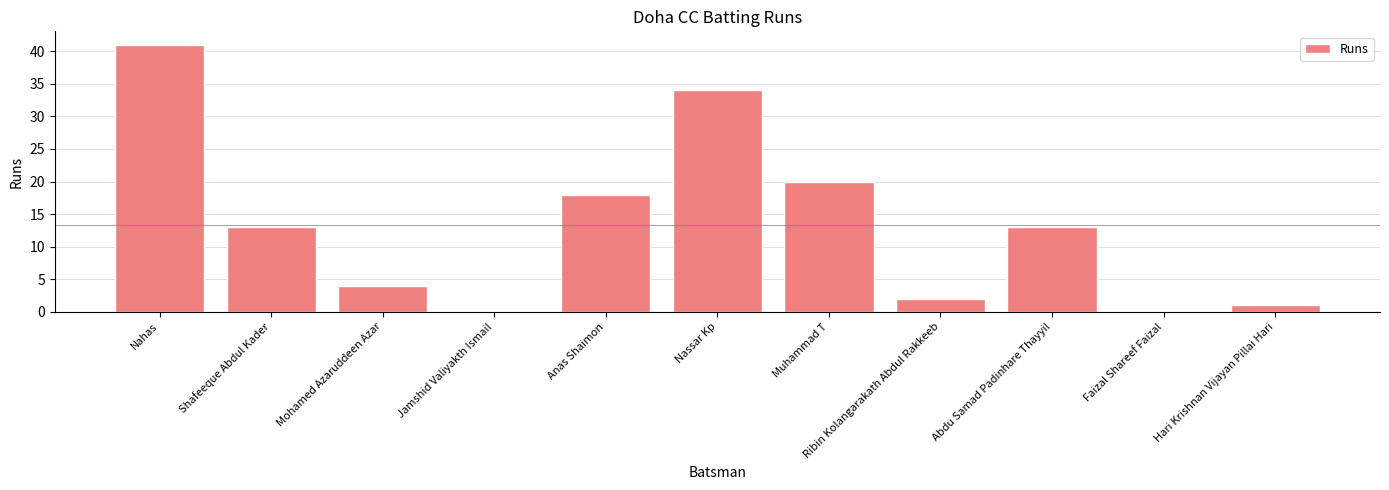

How many series are shown in this chart?

1